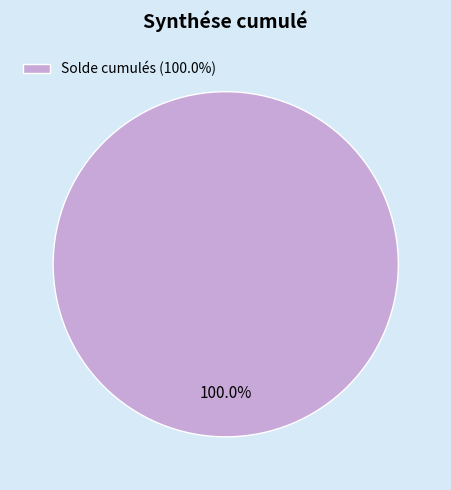

Which slice represents more than half of the pie?

Solde cumulés (100.0%)